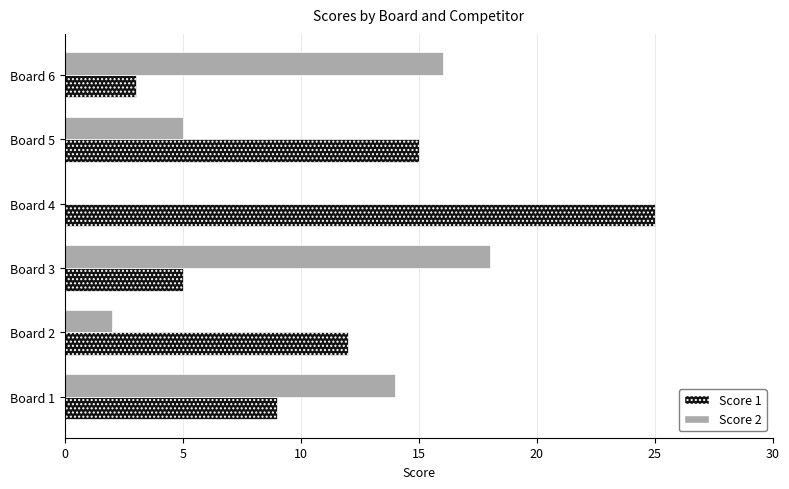

Is the value of Score 2 at Board 1 greater than the value of Score 1 at Board 2?

Yes